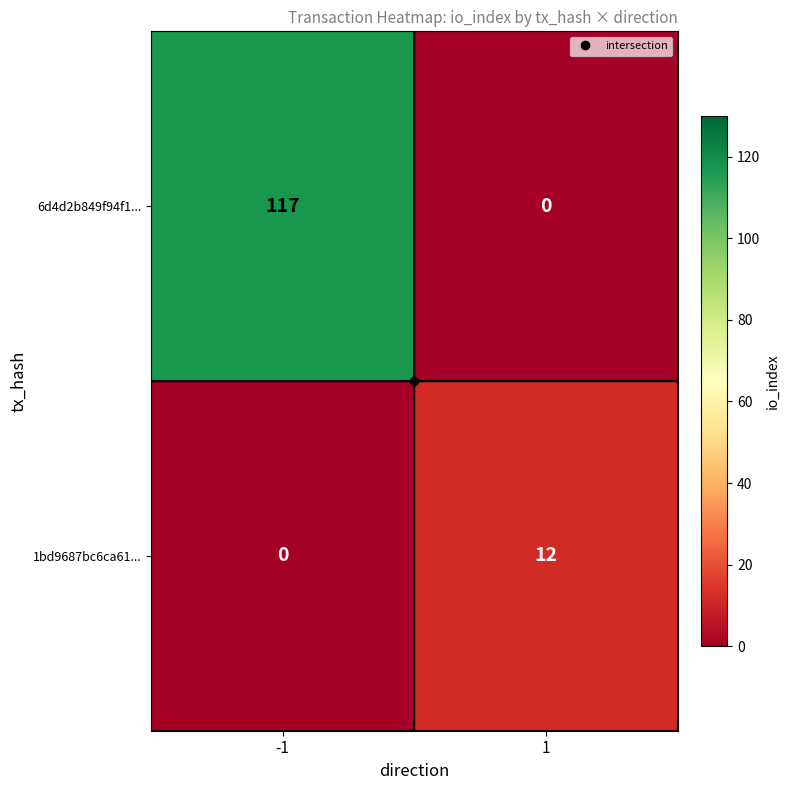

The 6d4d2b849f94f1... series shows 209 at -1. True or false?

False